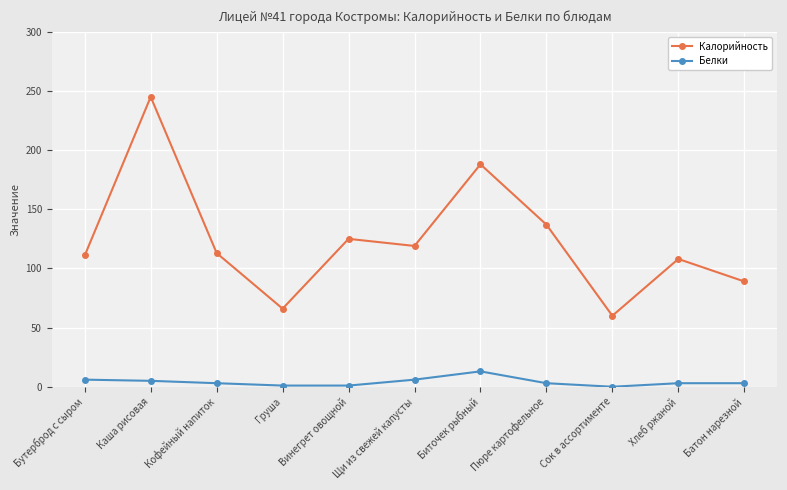

What is the sum of the Калорийность values at Сок в ассортименте and Хлеб ржаной?

168